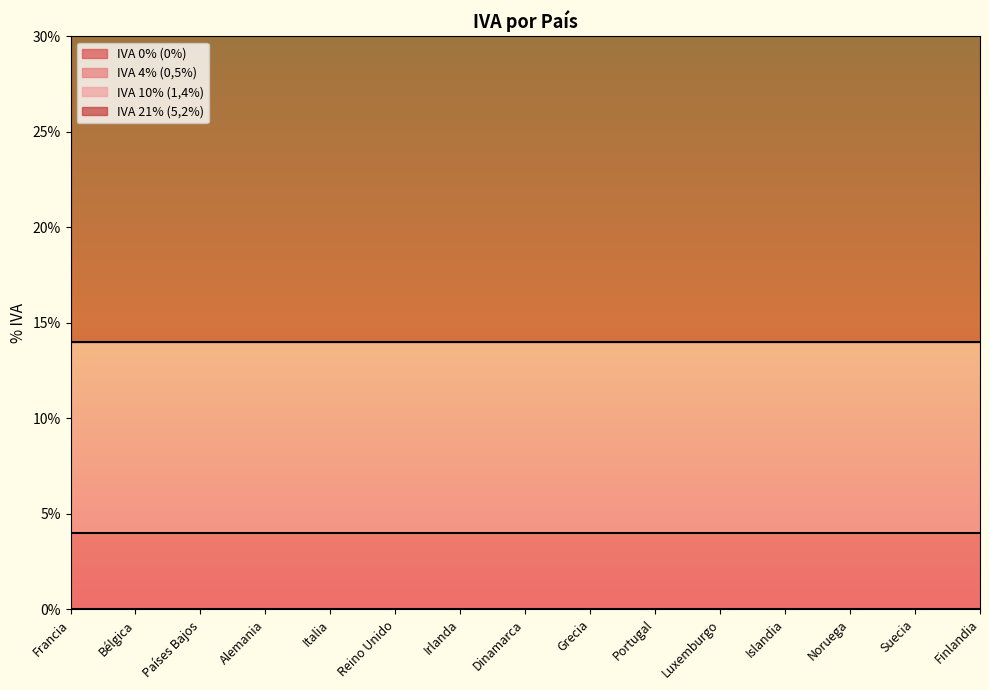

What is the spread (max minus min) of values at Suecia?

21